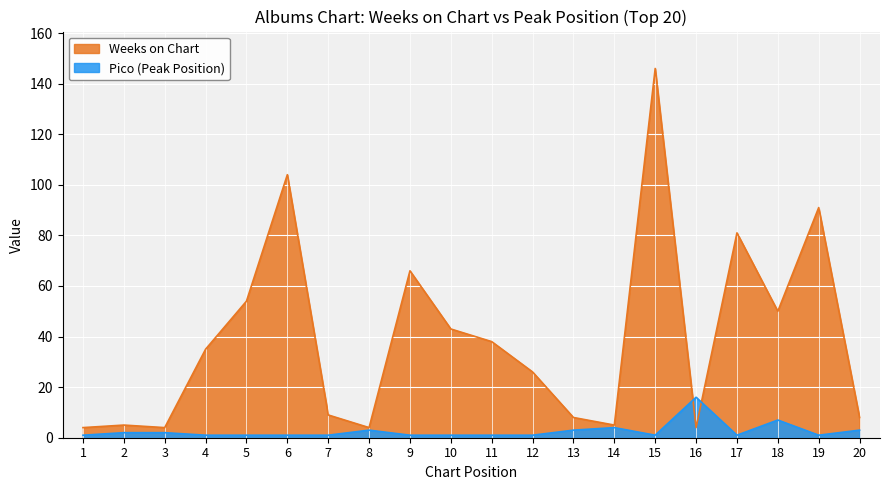

How many interior local peaks does the Weeks on Chart series have?

6